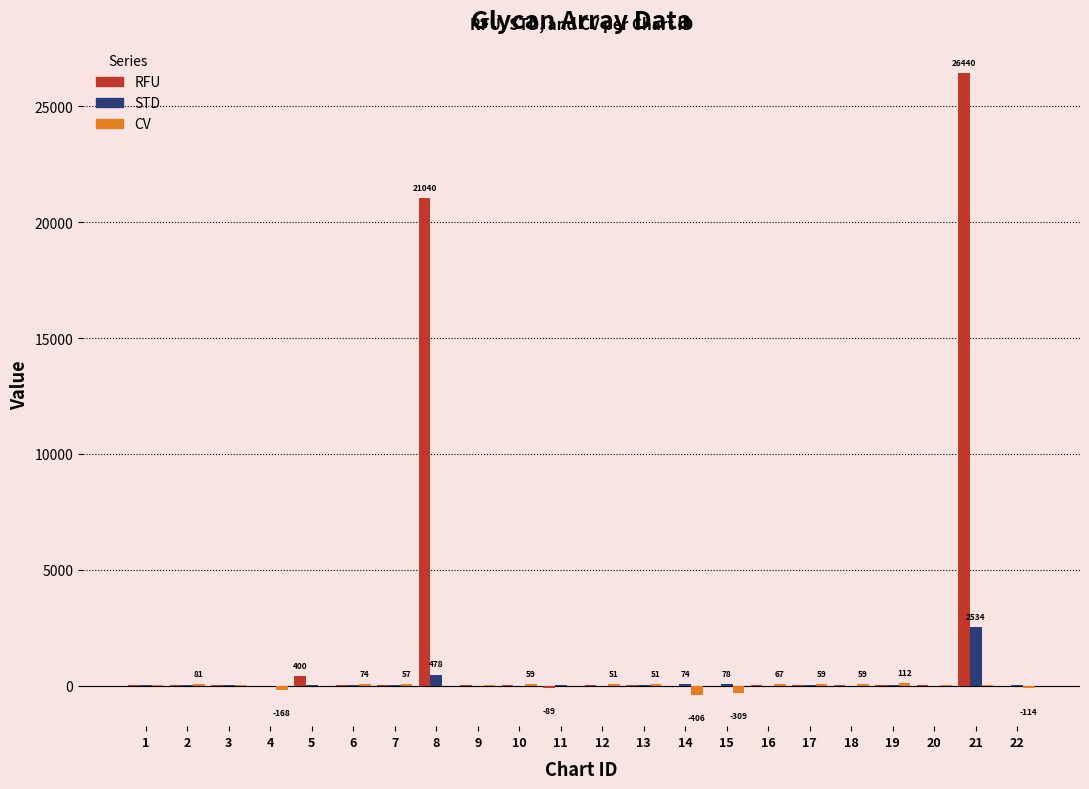

What is the sum of all RFU values?

47961.5